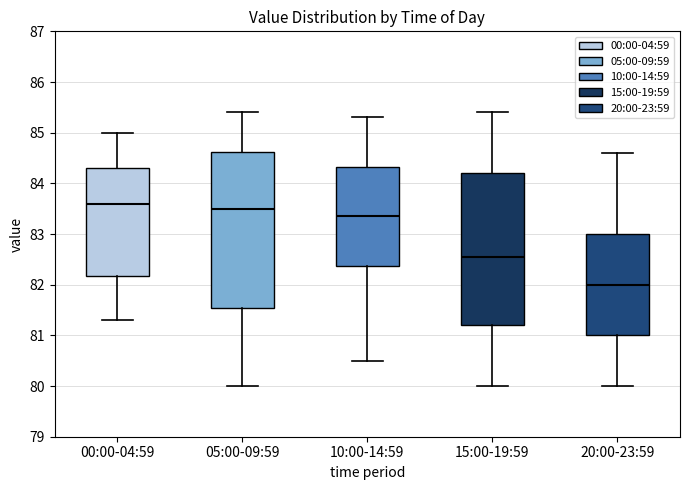

Reading left to right, transcribe this box plot: for each box, give where its median line is, the range the box spans, and where its two whiskers end, as read against the y-axis. The values are not printed on the chart, so give them approximately, as read against the axis.

00:00-04:59: median 83.6, box 82.2 to 84.3, whiskers 81.3 to 85.0
05:00-09:59: median 83.5, box 81.6 to 84.6, whiskers 80.0 to 85.4
10:00-14:59: median 83.4, box 82.4 to 84.3, whiskers 80.5 to 85.3
15:00-19:59: median 82.6, box 81.2 to 84.2, whiskers 80.0 to 85.4
20:00-23:59: median 82.0, box 81.0 to 83.0, whiskers 80.0 to 84.6